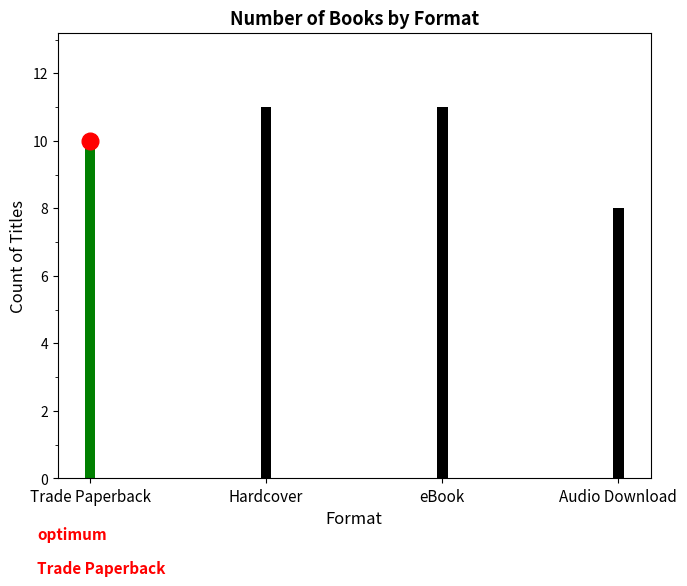

Reading left to right, list all the values displayed in this chart.

10	11	11	8